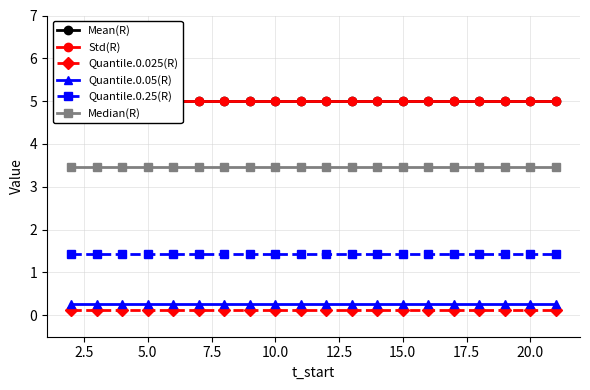

True or false: Quantile.0.025(R) and Quantile.0.05(R) intersect in this chart.

False